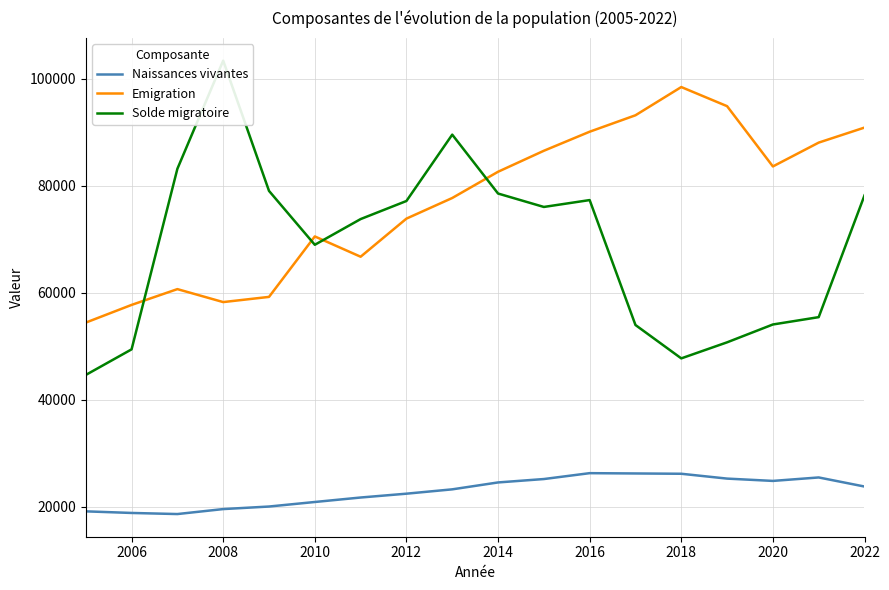

True or false: Naissances vivantes and Emigration cross at least once.

False